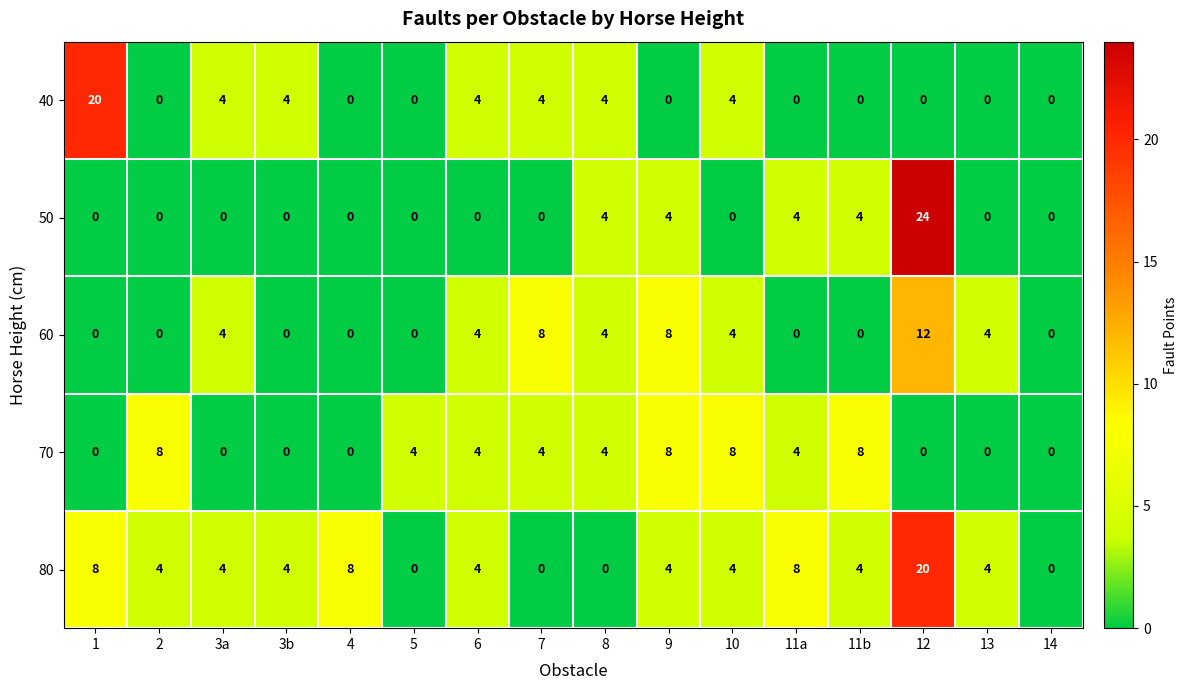

How many distinct data groups are displayed?

5